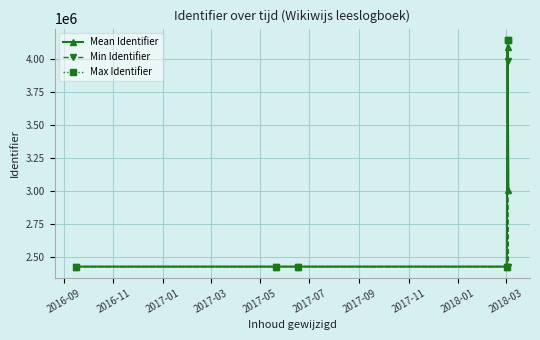

Which series has the largest range (max minus min)?

Max Identifier